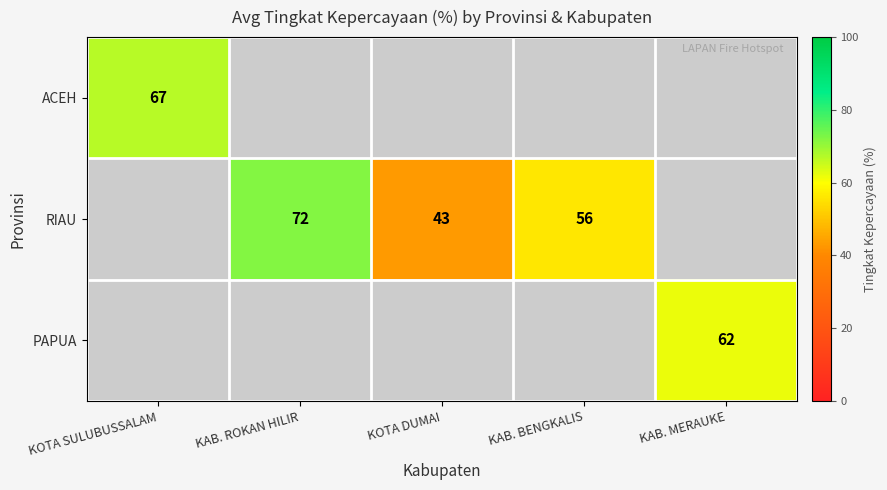

The value of PAPUA at KAB. MERAUKE is 104. True or false?

False